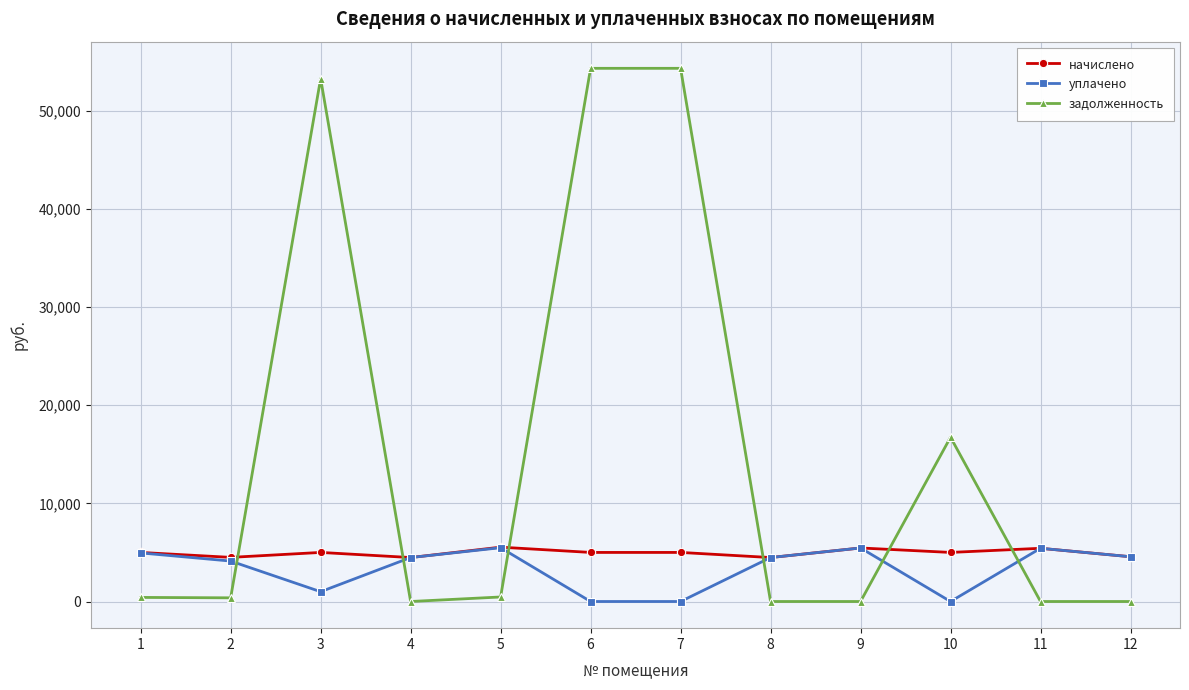

What is the spread (max minus min) of values at 5?

5077.9